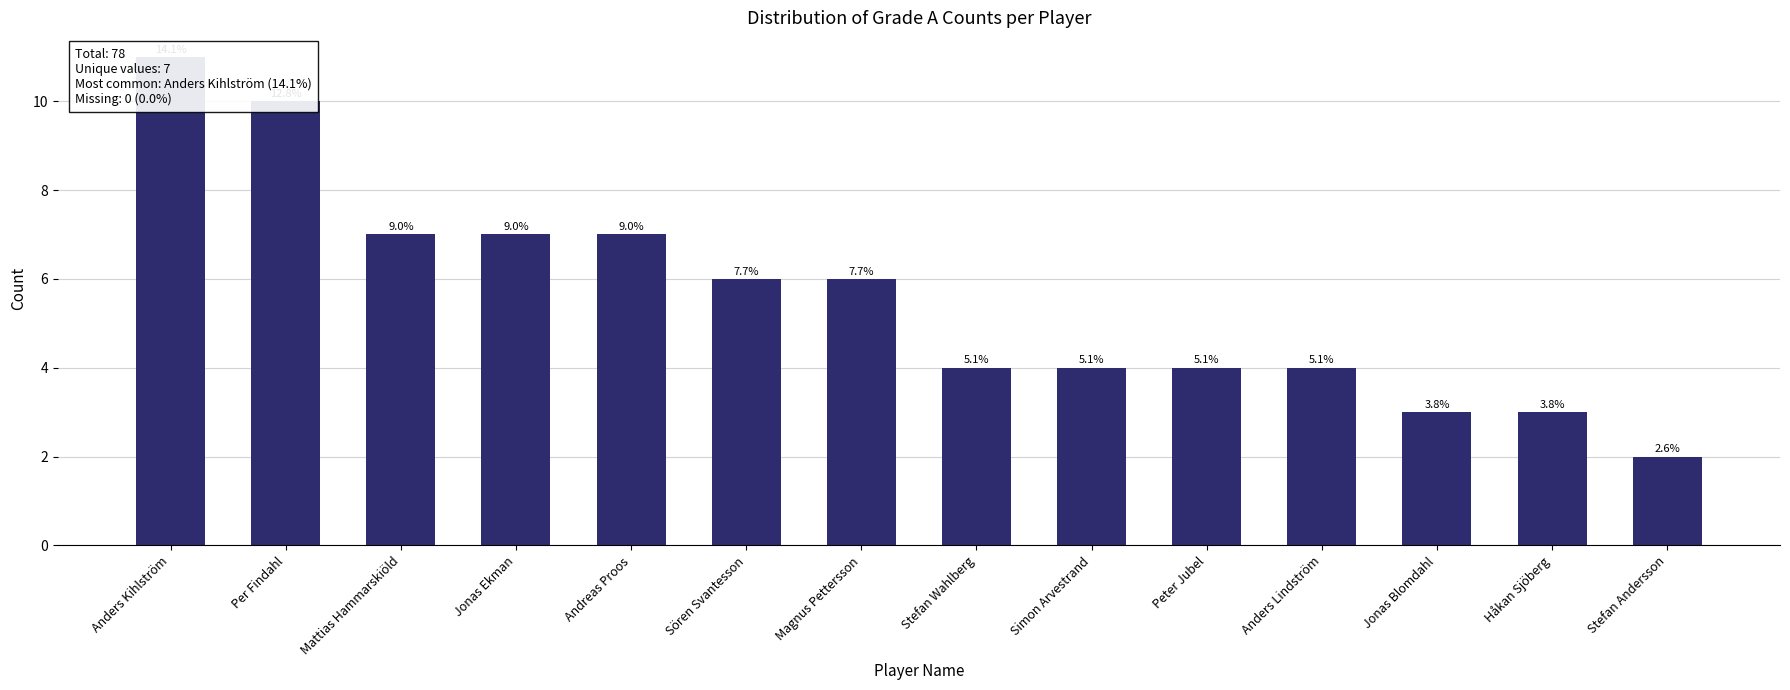

Which category has the lowest value across all series?

Stefan Andersson